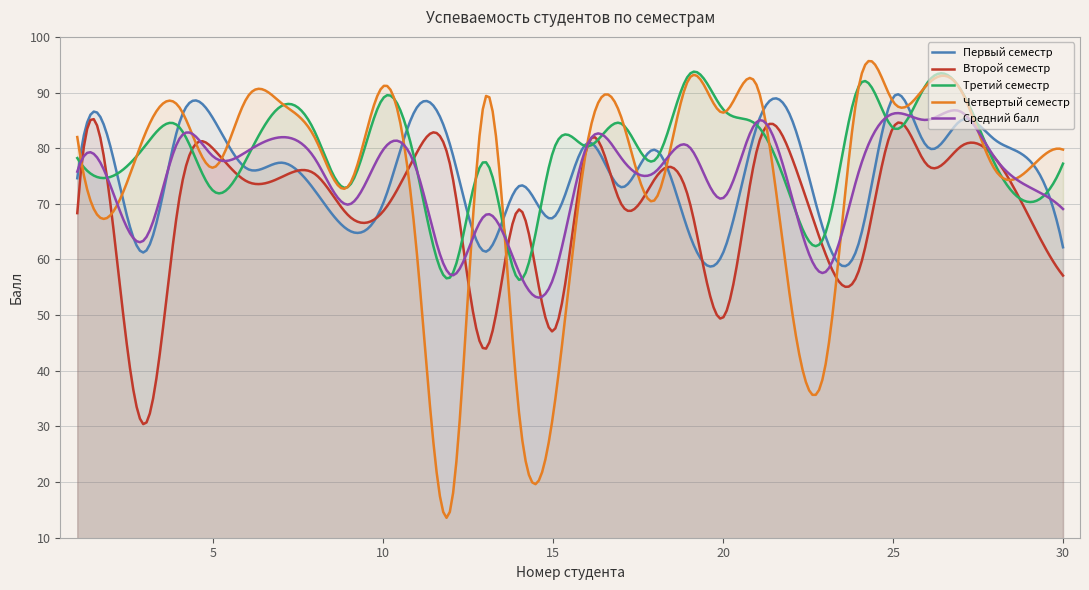

What is the value of the Второй семестр point at the 14th from the left?

69.0